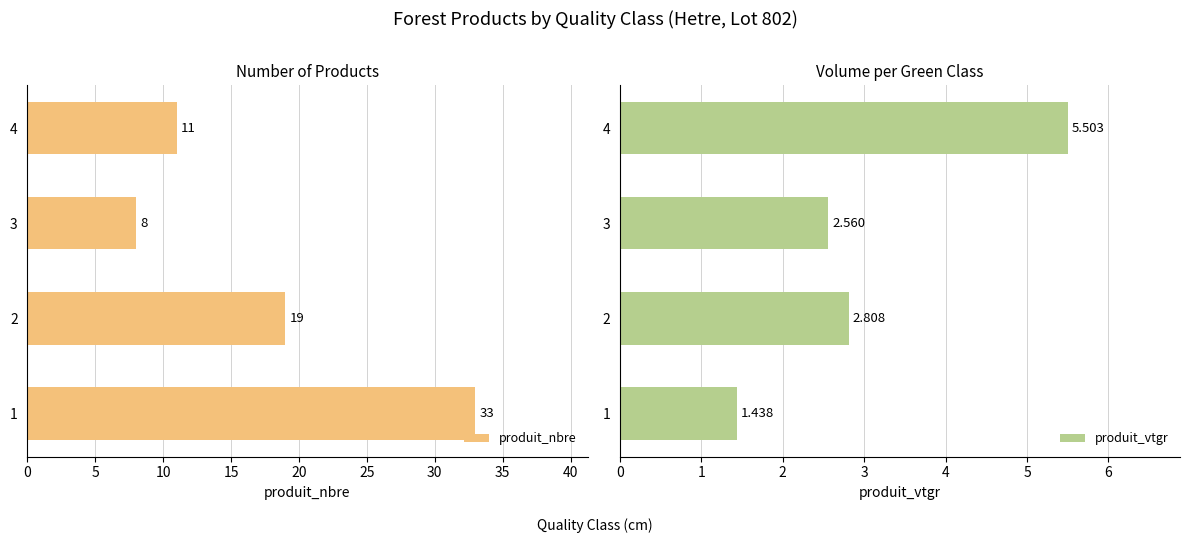

How many bars are there in each group?

2